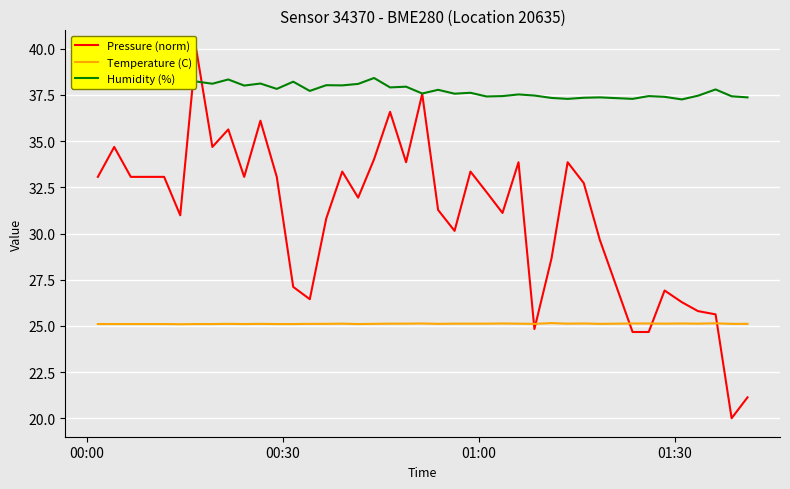

True or false: Temperature (C) and Humidity (%) intersect in this chart.

False